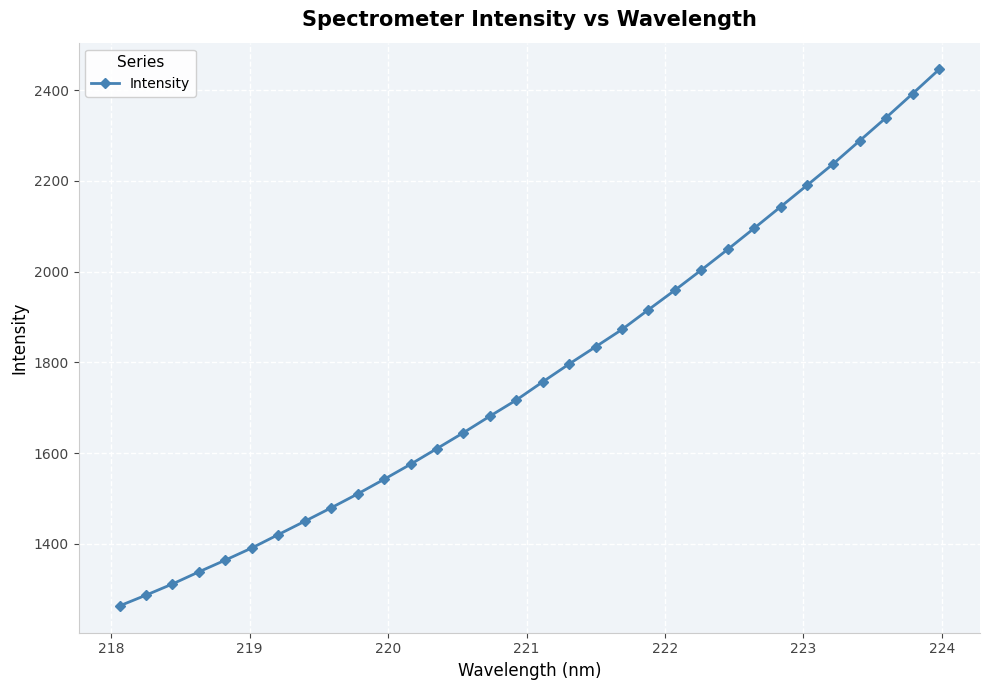

How many data points are less than 1757?

16